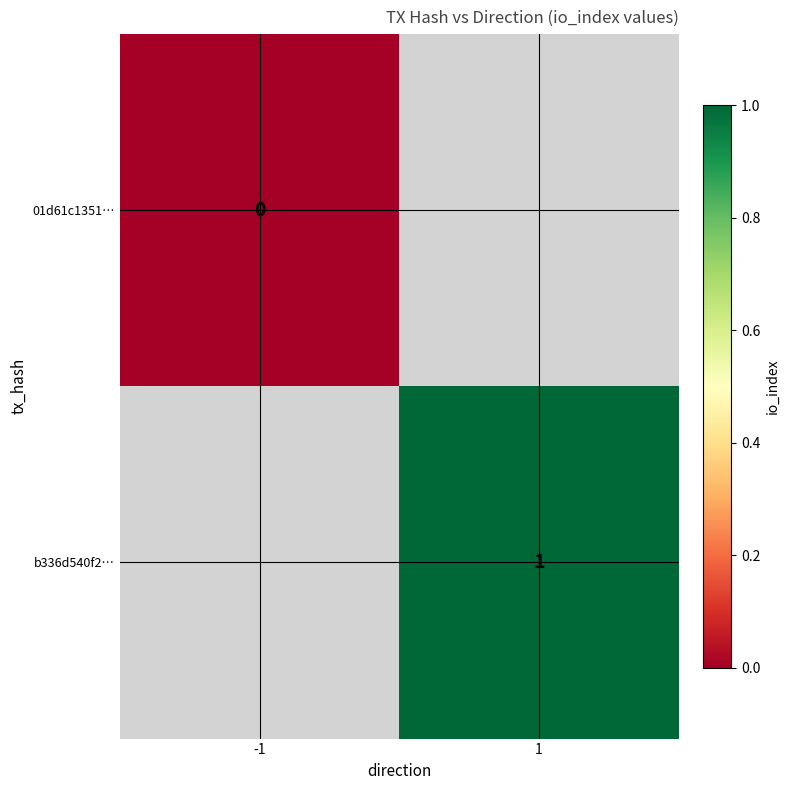

True or false: b336d540f2… has a value of 1 at 1.

True